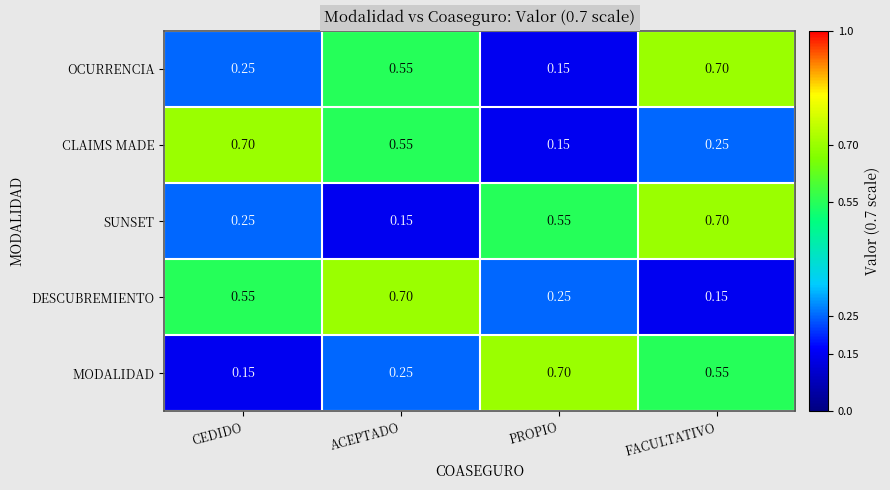

Which category has the lowest value in the MODALIDAD series?

CEDIDO